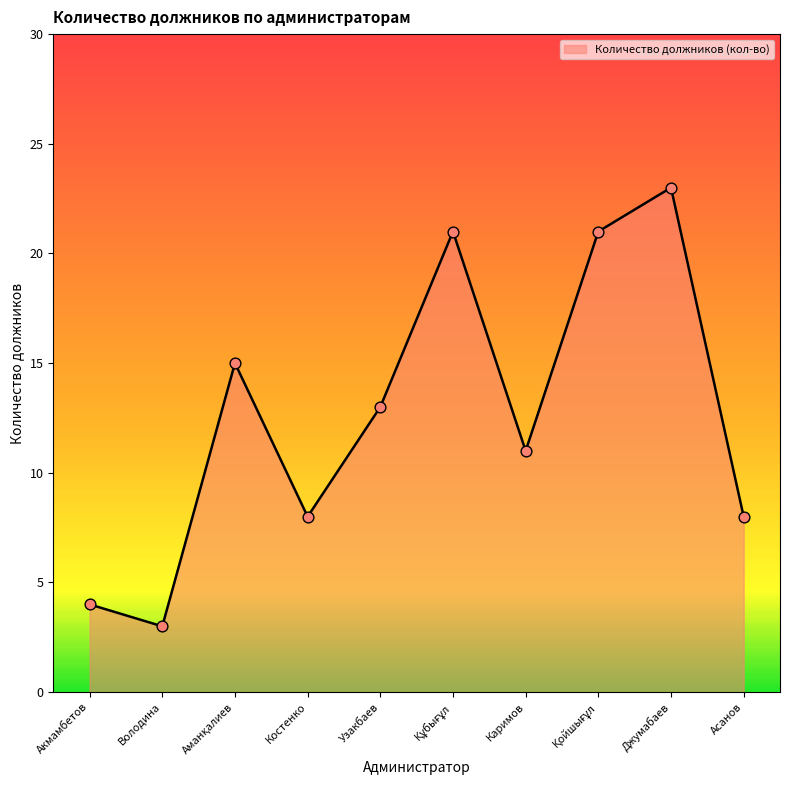

What is the ratio of the value at Узакбаев to the value at Асанов?

1.6